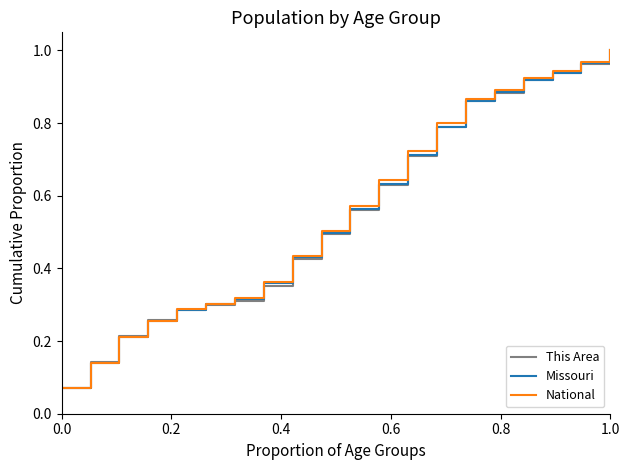

Which series has the largest range (max minus min)?

National